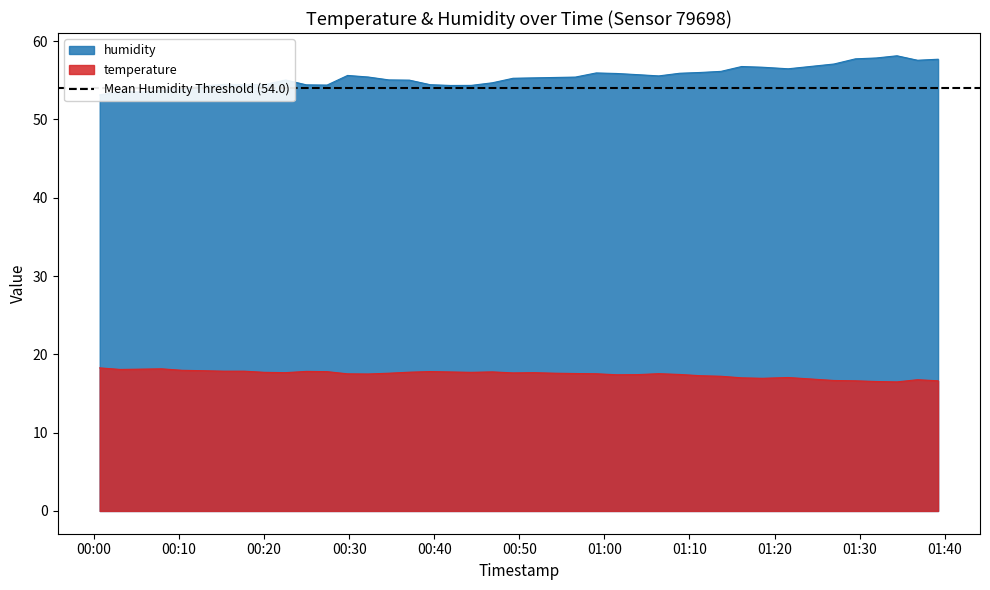

What is the minimum value shown in the chart?

16.5